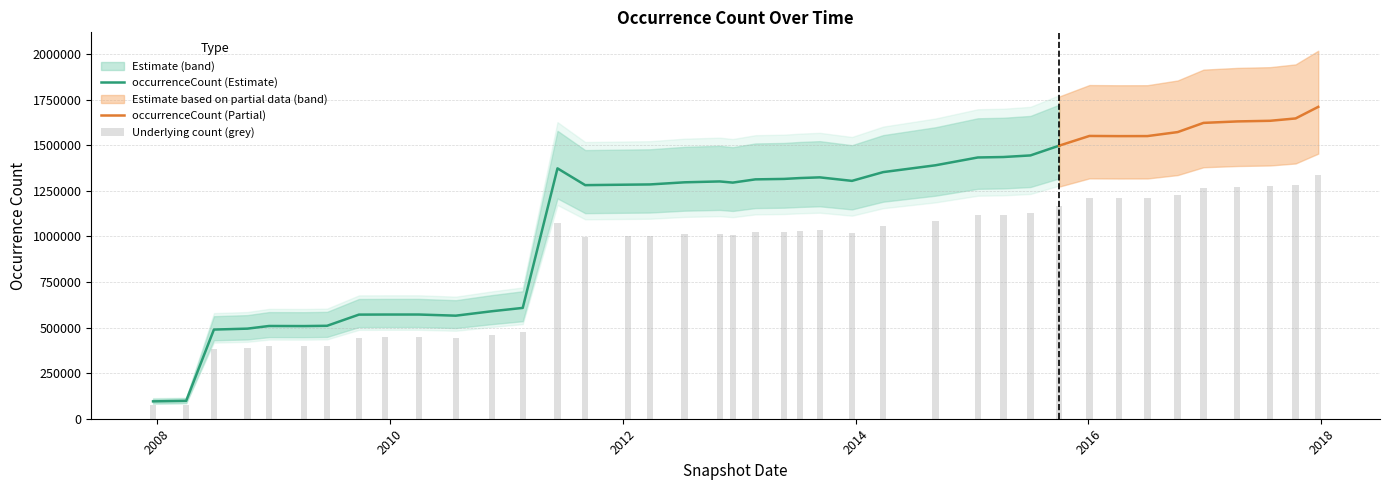

What is the difference between the values at 2008-12-17 and 2008-06-27?

15303.6